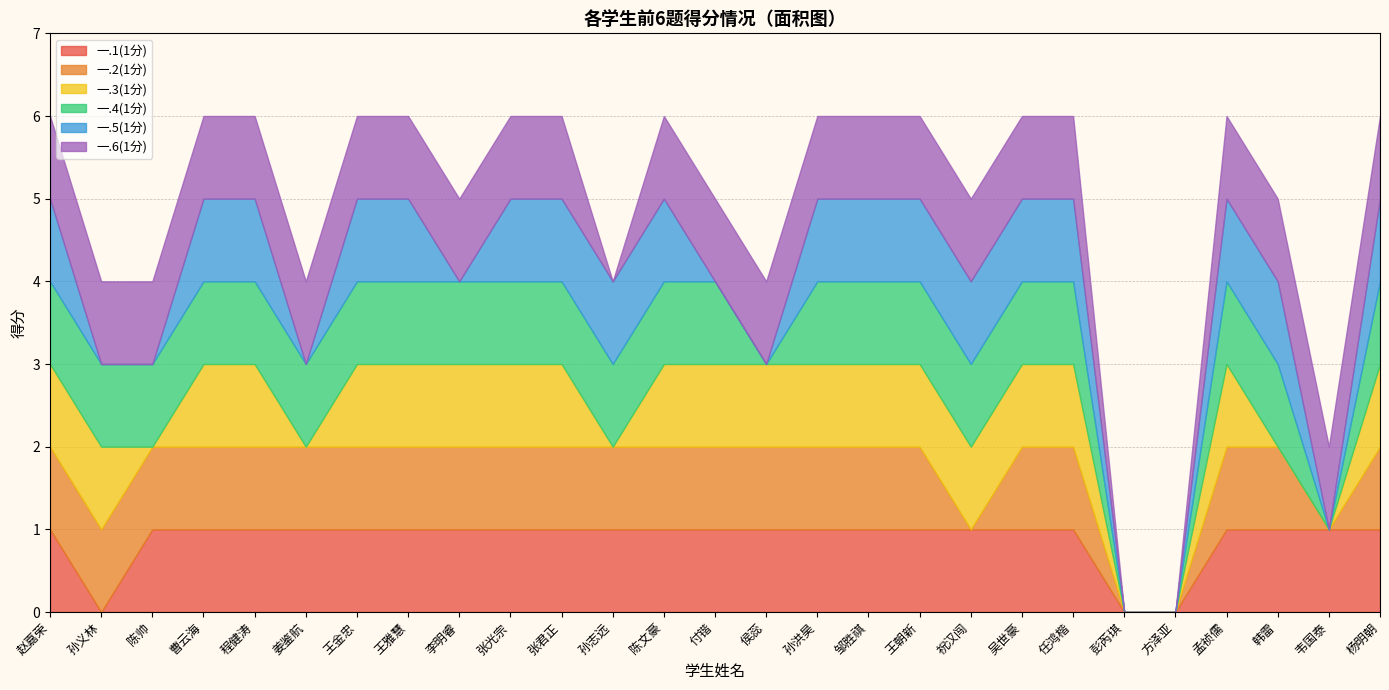

What is the label of the 19th point from the right?

李明睿